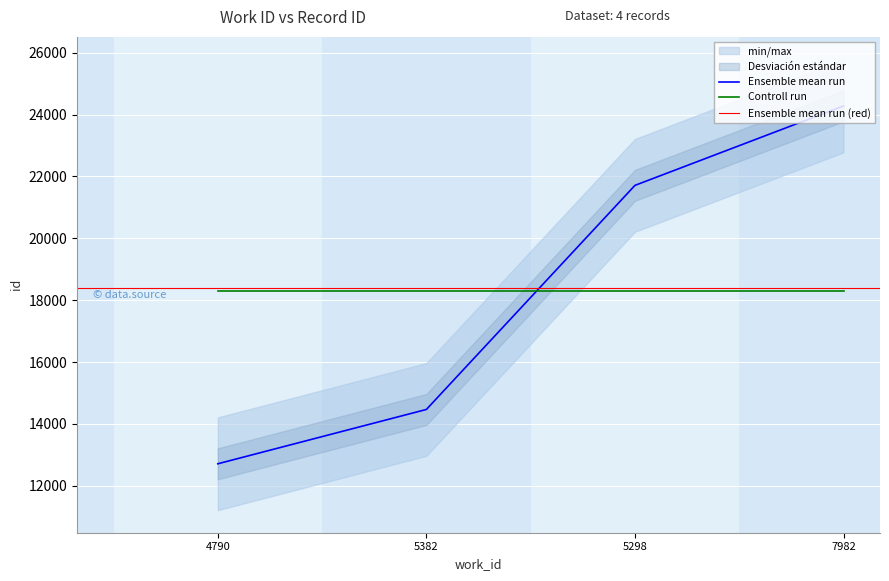

How many times do Controll run and Ensemble mean run cross each other?

1